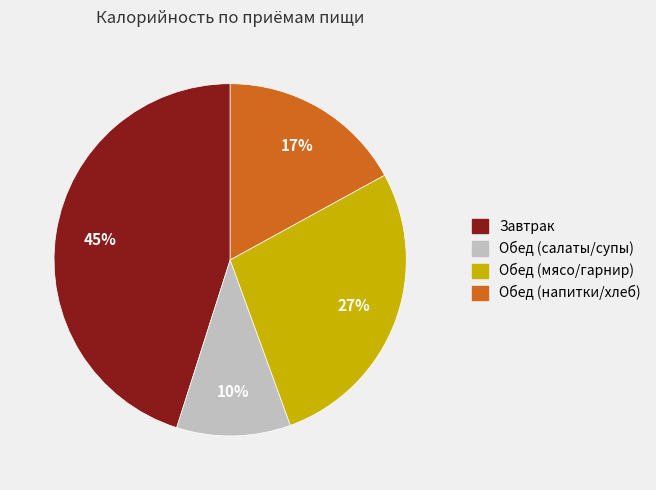

Which category has the smallest portion of the pie?

Обед (салаты/супы)